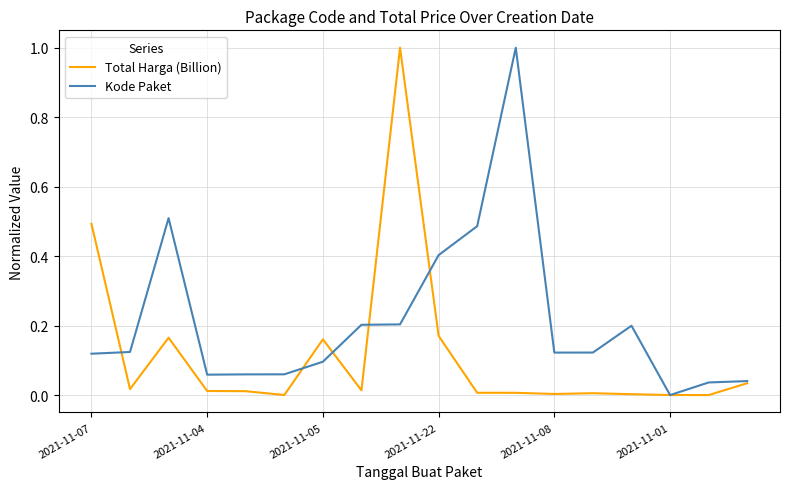

Which series has the largest total across all categories?

Kode Paket